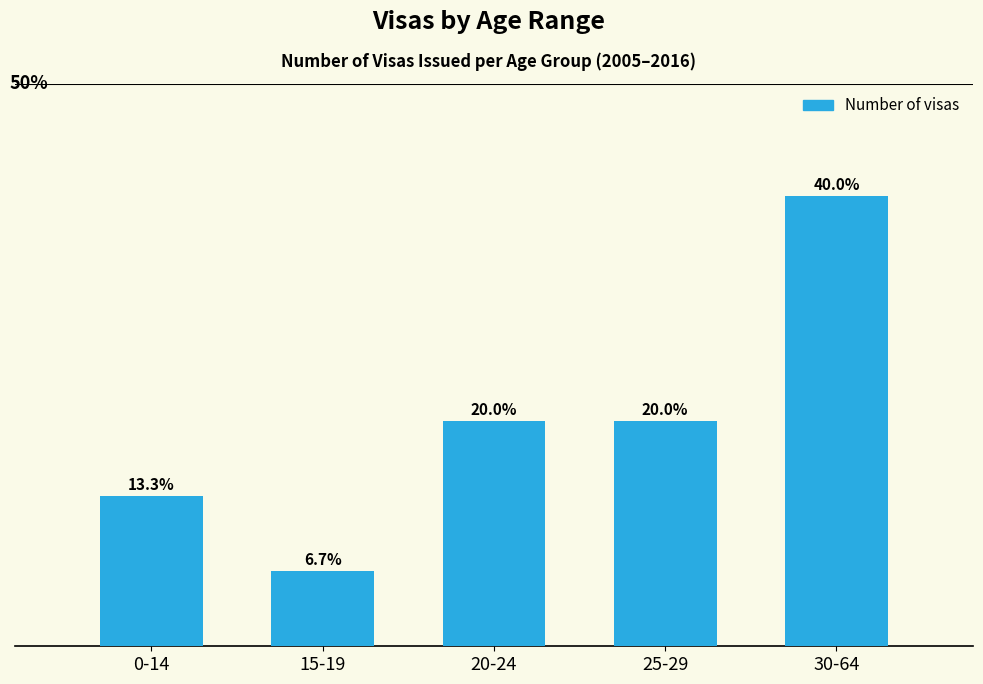

What is the label of the 2nd bar from the right?

25-29